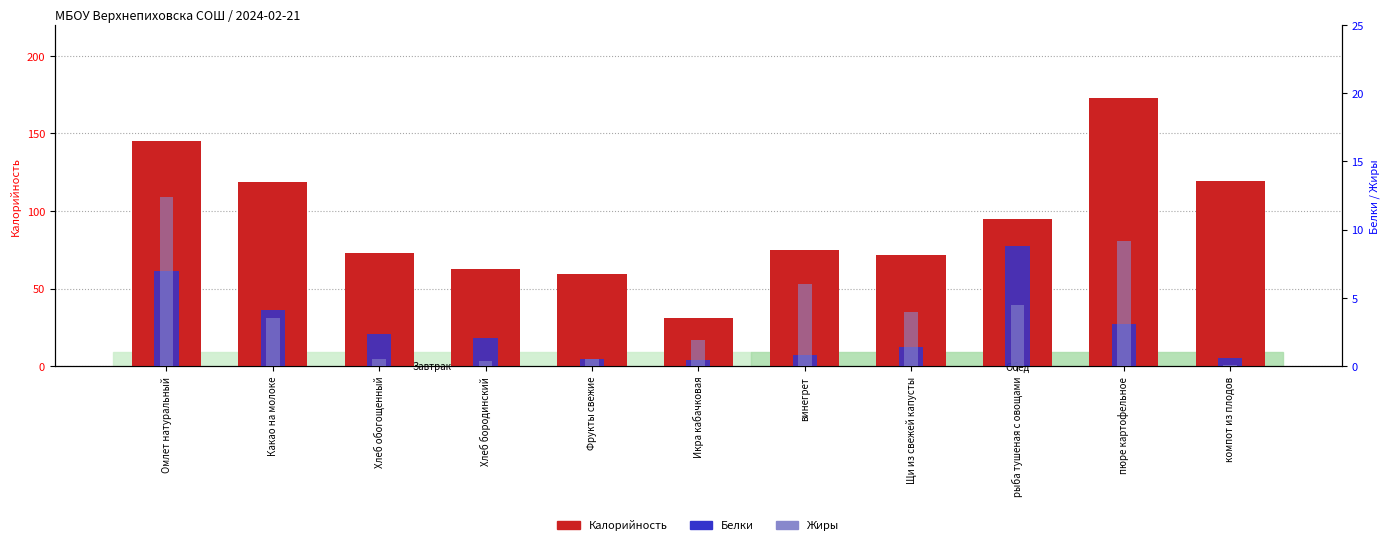

The Белки series shows 0.6 at Щи из свежей капусты. True or false?

False